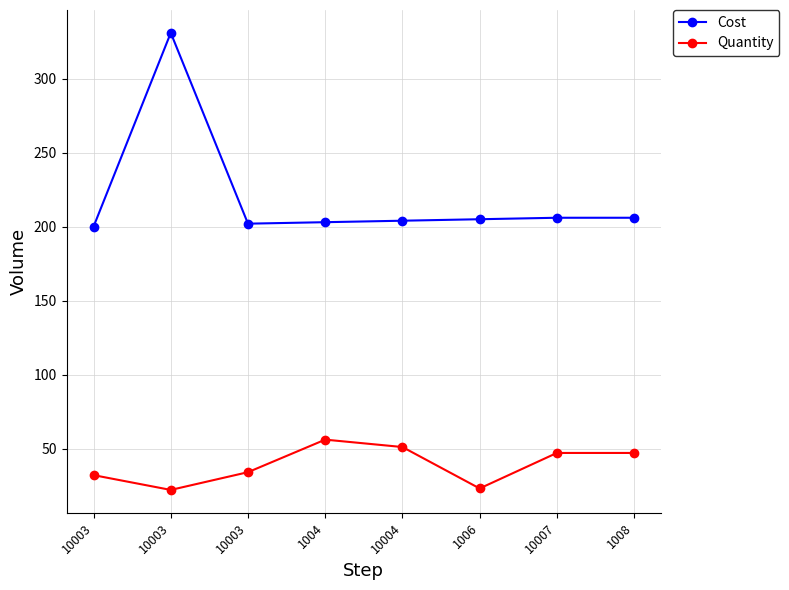

How many data points does each series have?

8